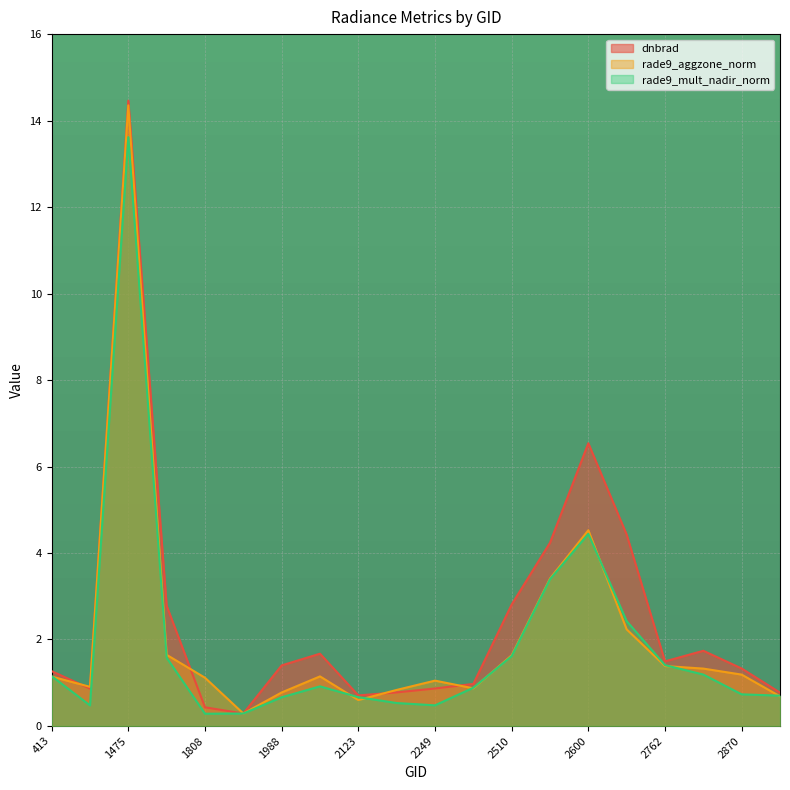

Which category has the lowest value in the dnbrad series?

1925